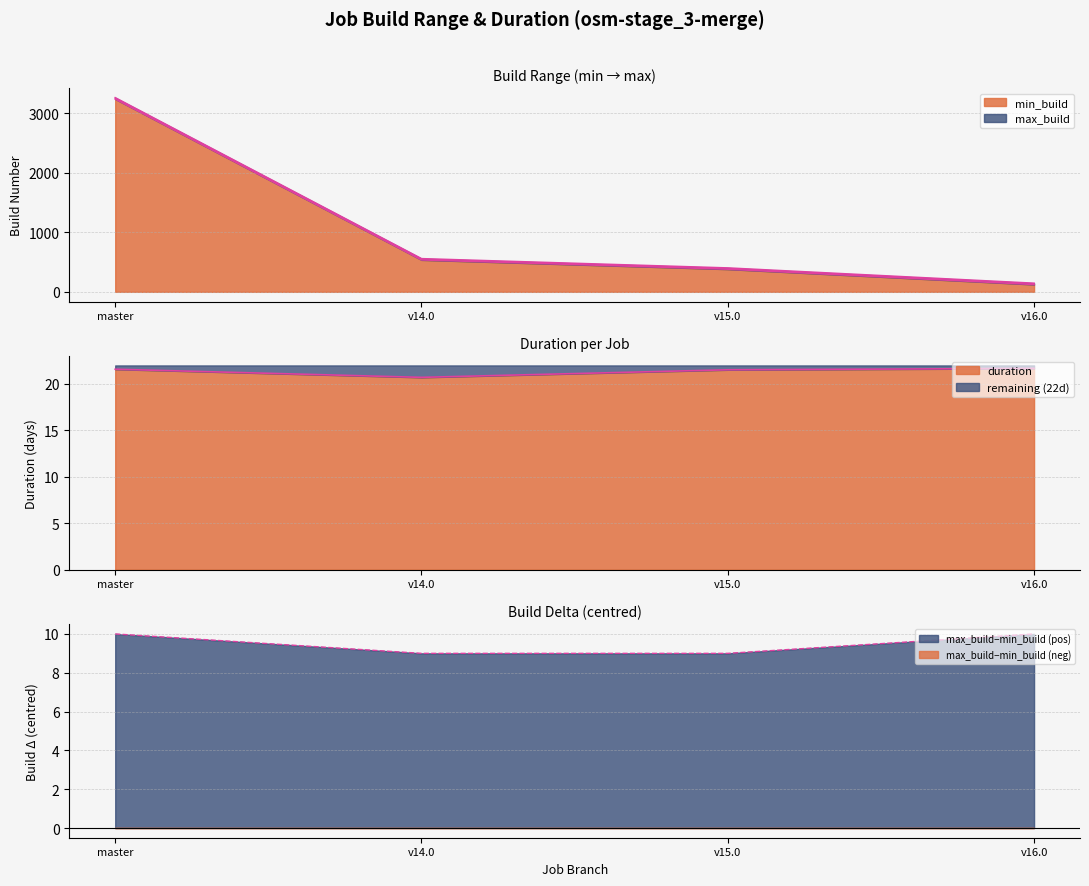

The max_build−min_build (pos) series shows 6 at v15.0. True or false?

False